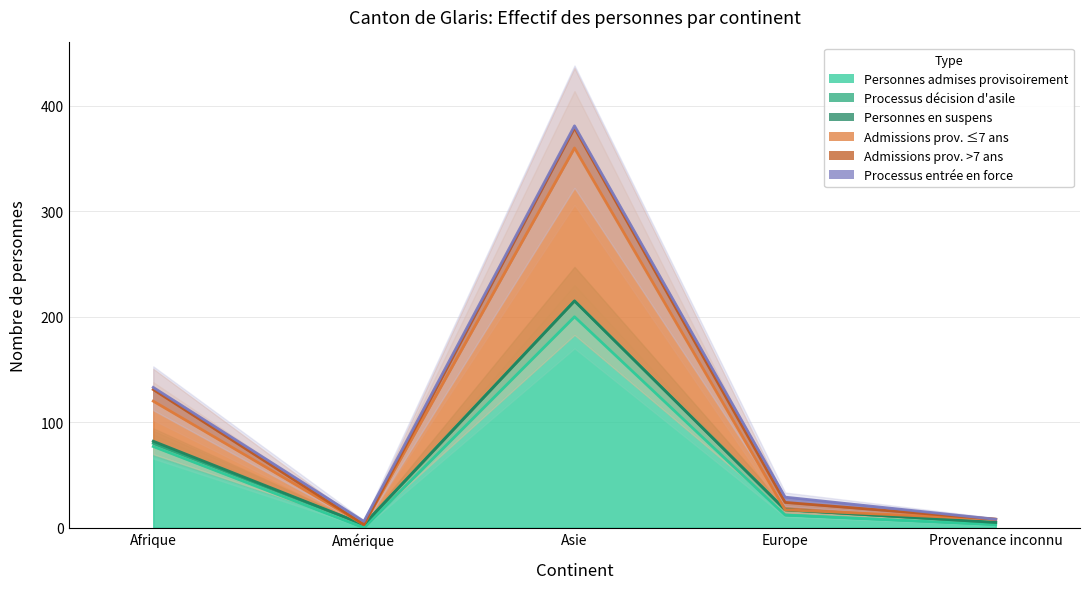

List the labels in order of Admissions prov. >7 ans value, smallest first.

Amérique, Provenance inconnu, Europe, Afrique, Asie